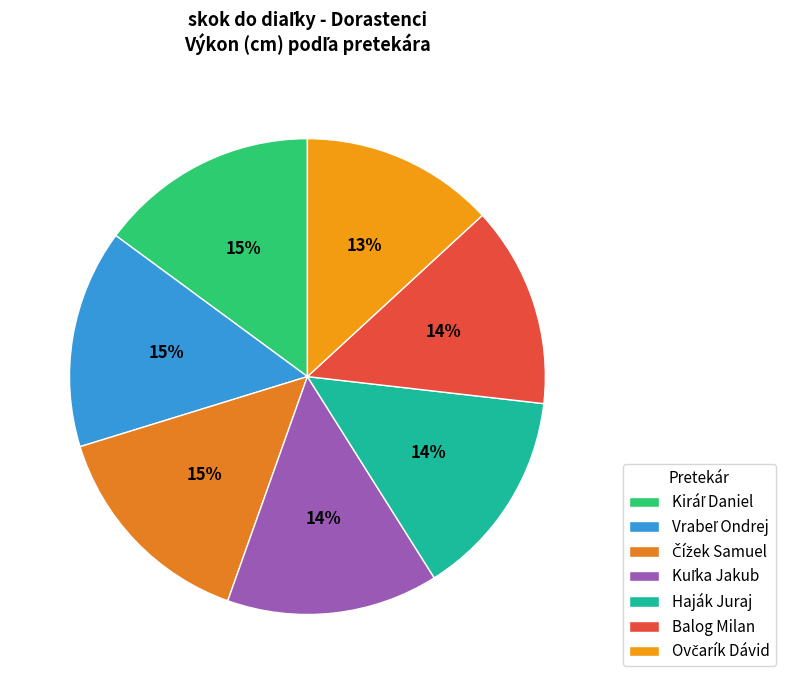

To the nearest percent, what percentage of the pie is Ovčarík Dávid?

13%